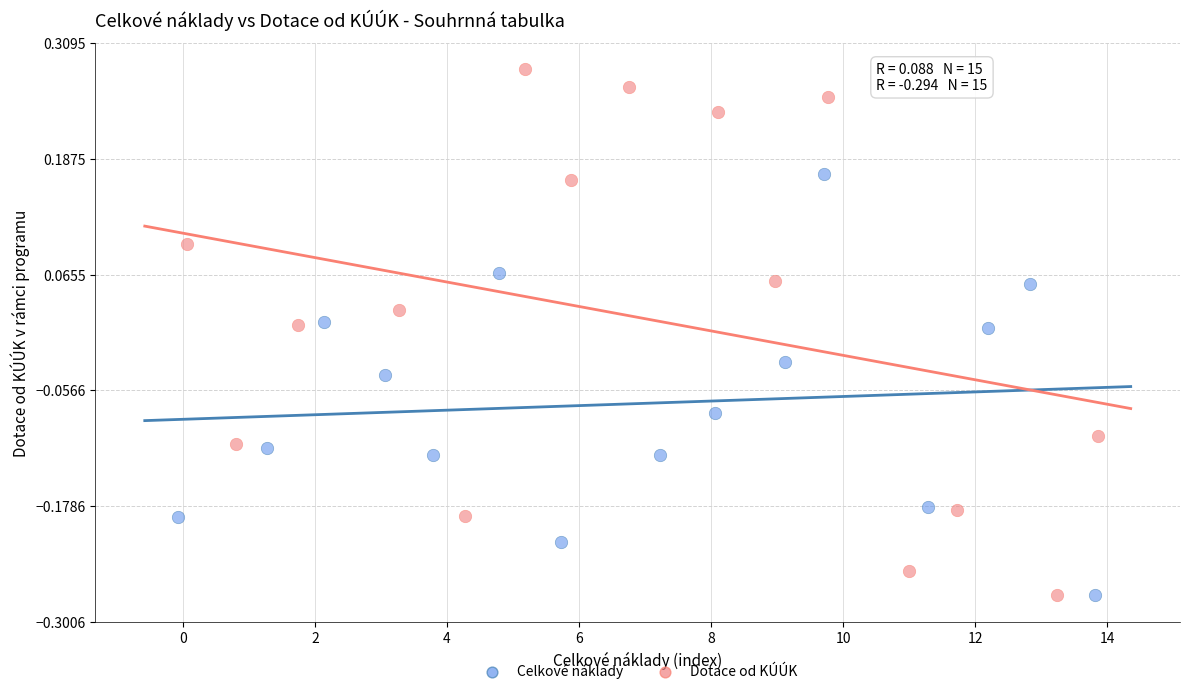

Which series reaches the maximum Y coordinate?

Dotace od KÚÚK